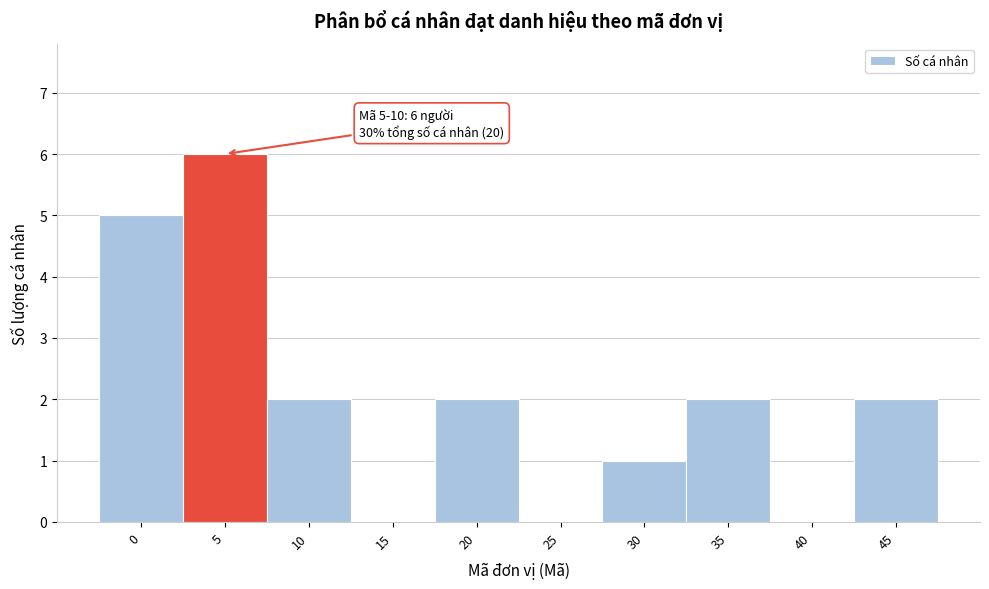

Reading right to left, extract all data points from this chart.

45=2	40=0	35=2	30=1	25=0	20=2	15=0	10=2	5=6	0=5